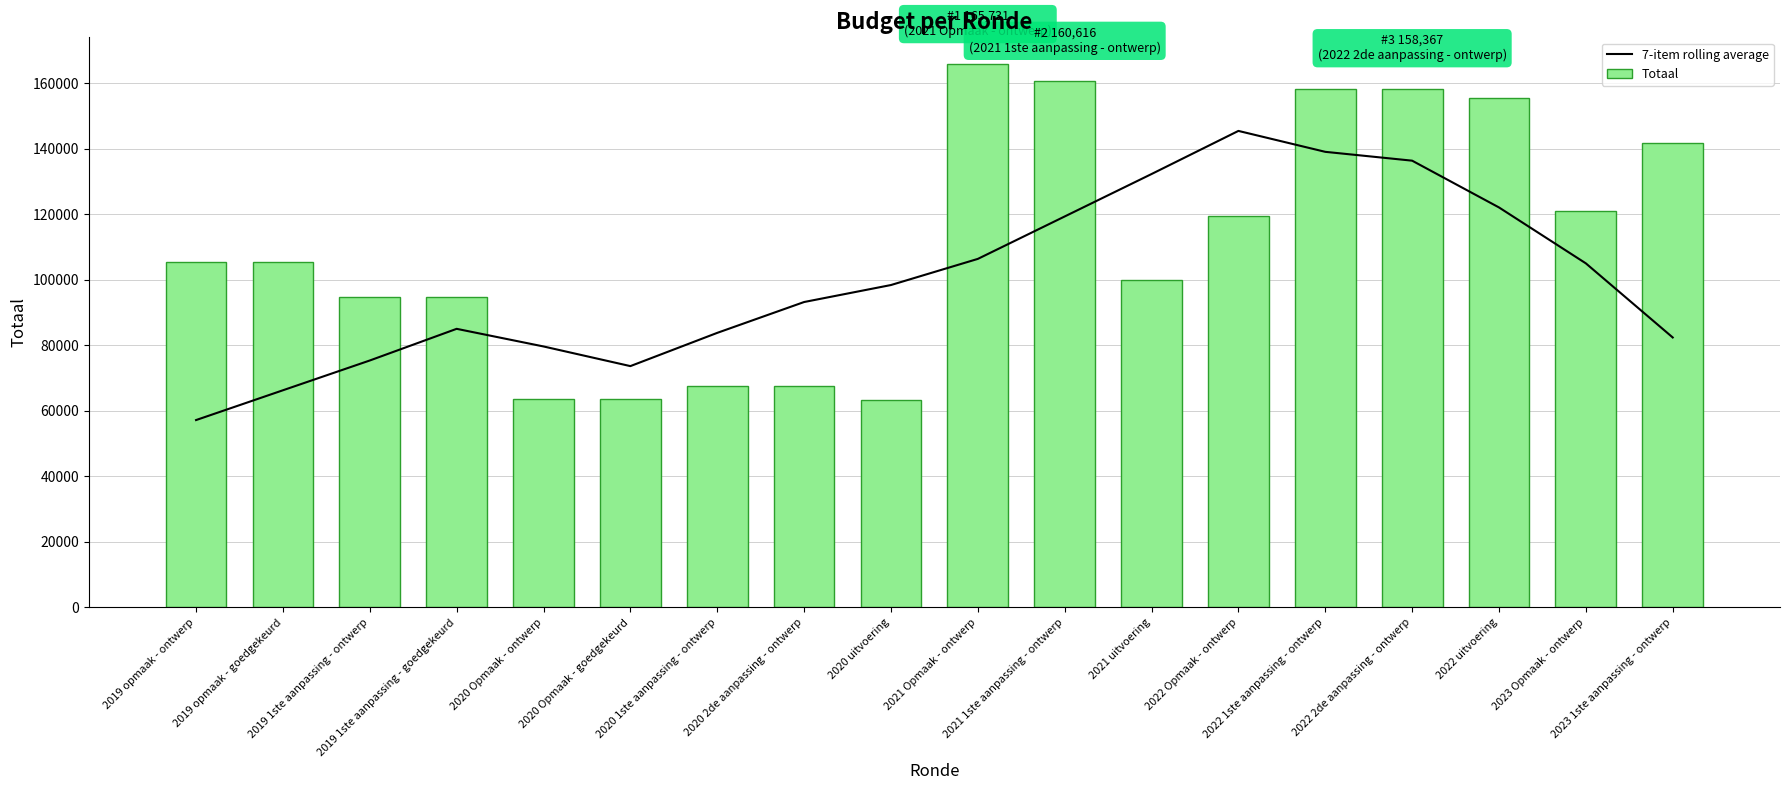

What is the difference between the second highest and minimum values in the 7-item rolling average series?

81893.0